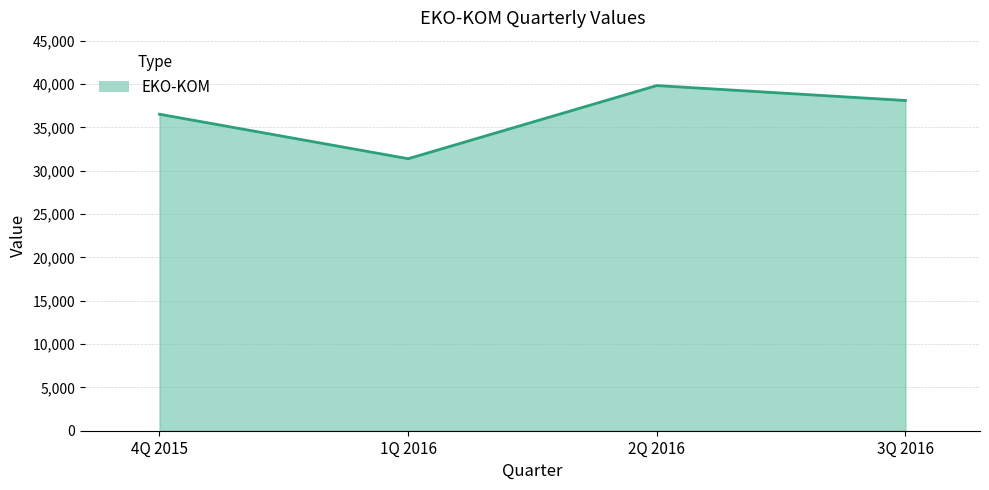

How many lines are shown in the chart?

1